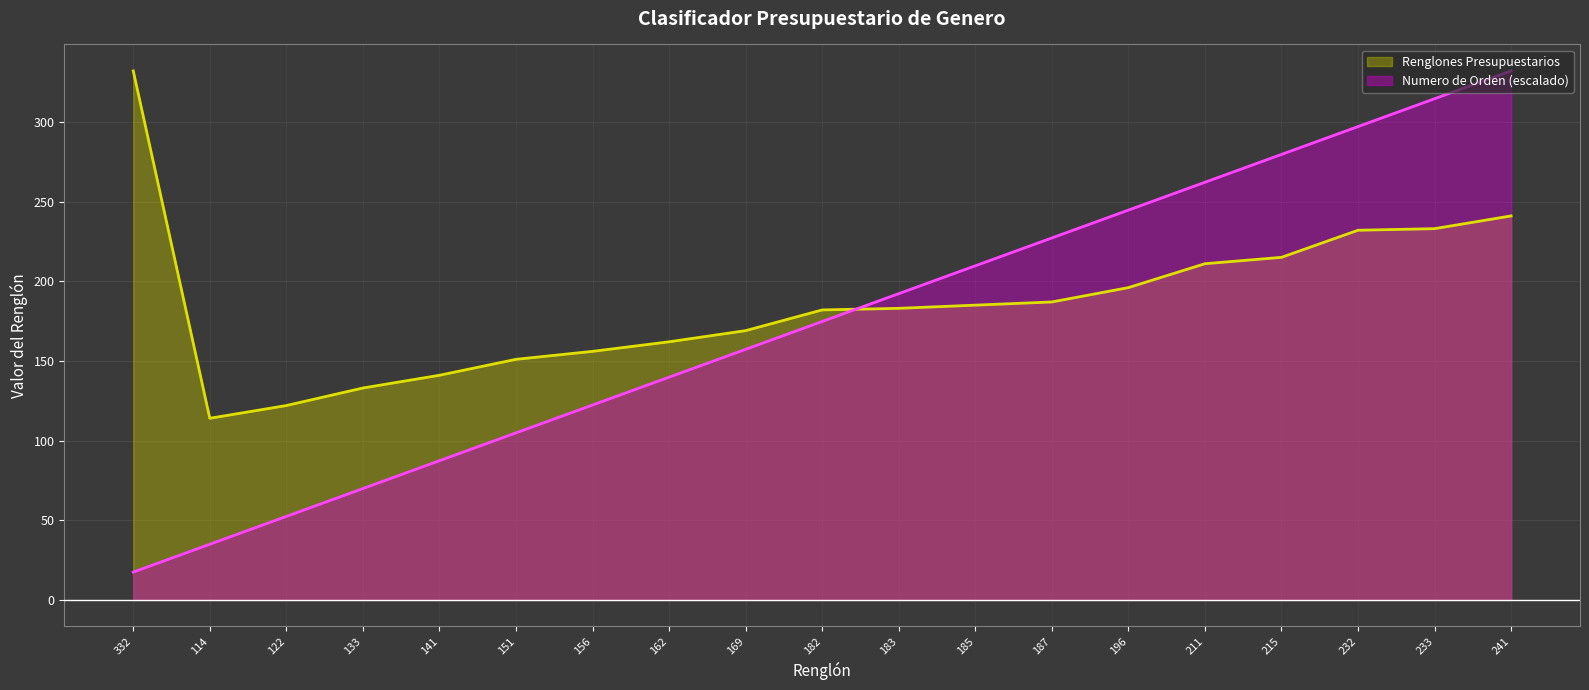

What position from the left is 141?

5